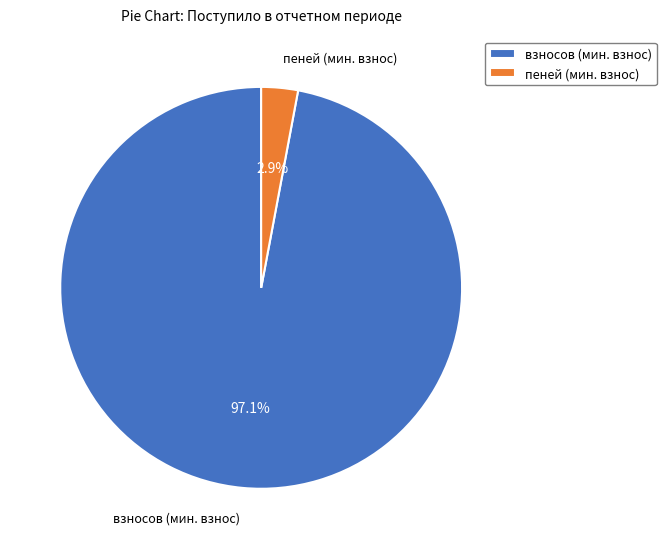

Is there a majority slice in this chart?

Yes